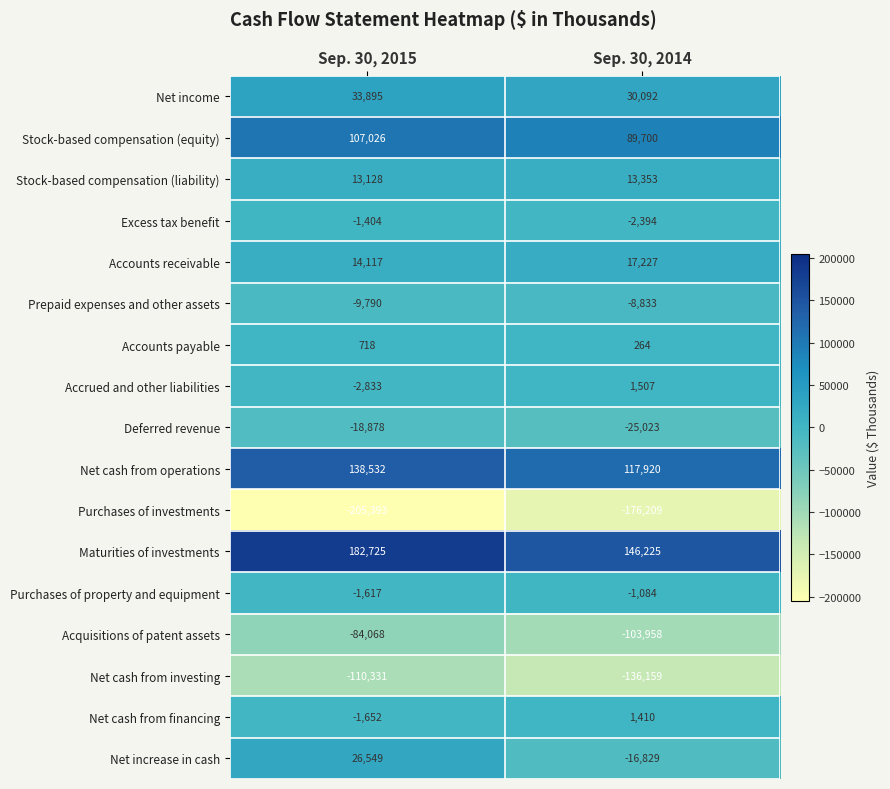

True or false: Deferred revenue has a value of -39103 at Sep. 30, 2014.

False